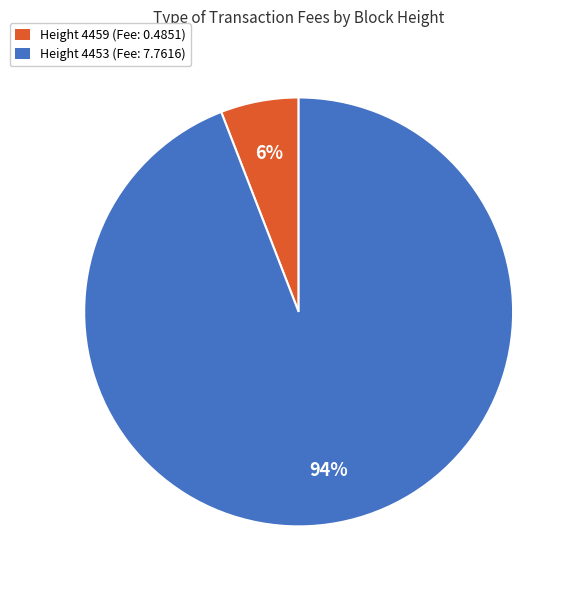

To the nearest percent, what is the difference between the largest and smallest slice percentages?

88%